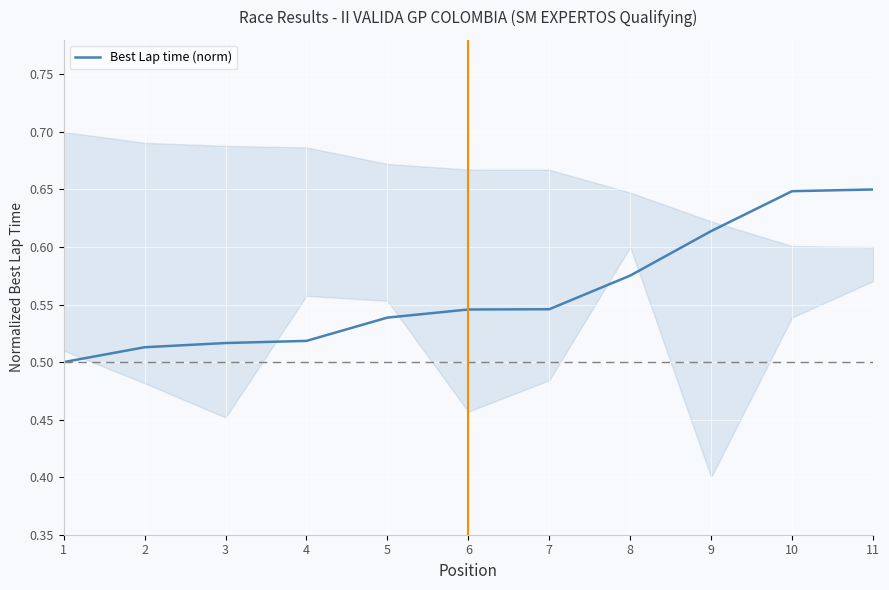

How many data points does each series have?

11